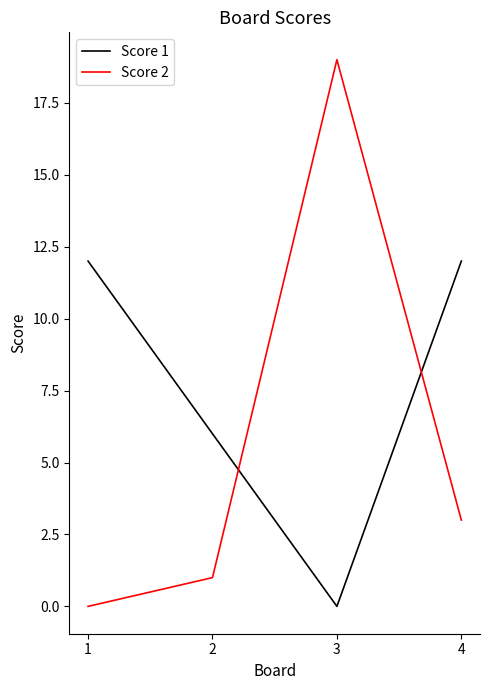

How many times do Score 1 and Score 2 cross each other?

2